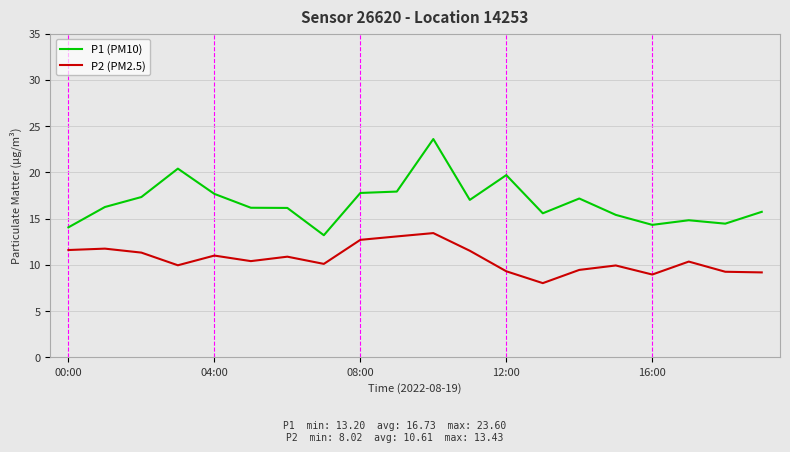

What is the greatest value displayed?

23.6